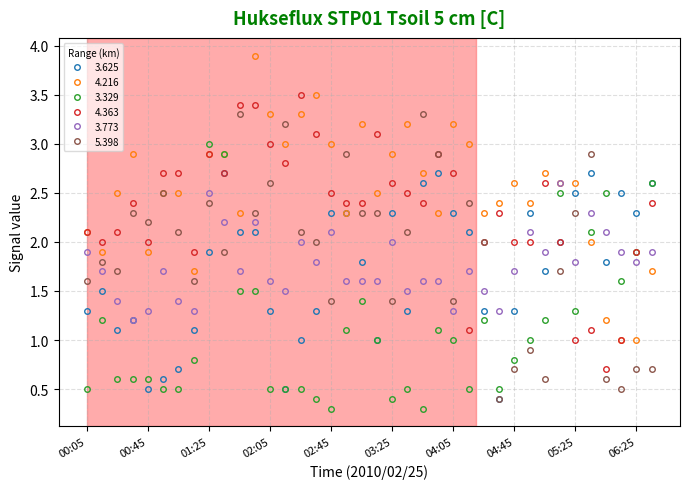

What is the difference between the maximum and minimum values in the 4.216 series?

2.9